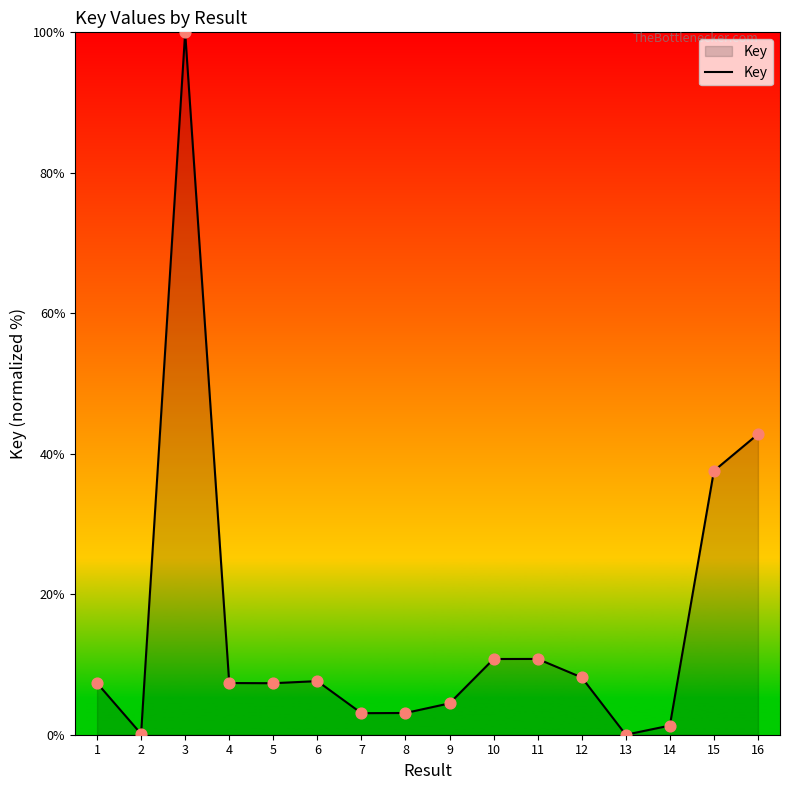

Between 9 and 1, which is larger?

1